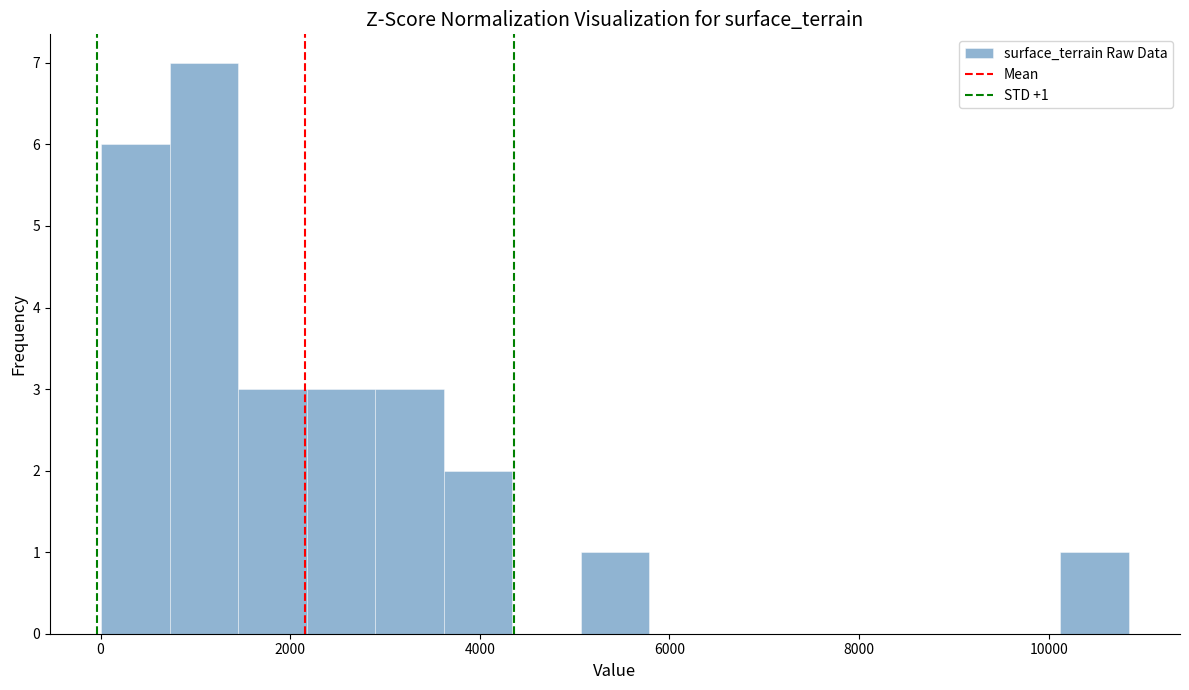

Around what value on the x-axis is the tallest bar? Give the approximate position of its centre, as read against the axis.

1000